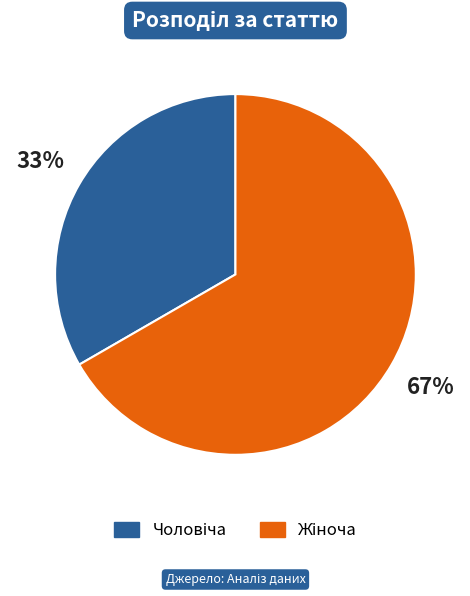

To the nearest percent, what is the average slice percentage?

50%